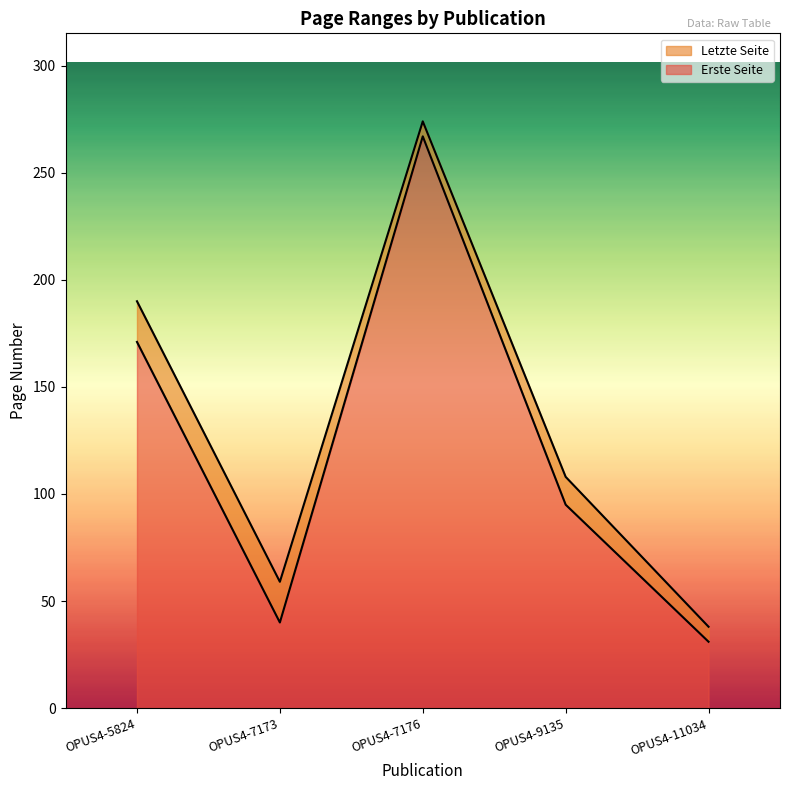

At which label does Erste Seite reach its peak?

OPUS4-7176